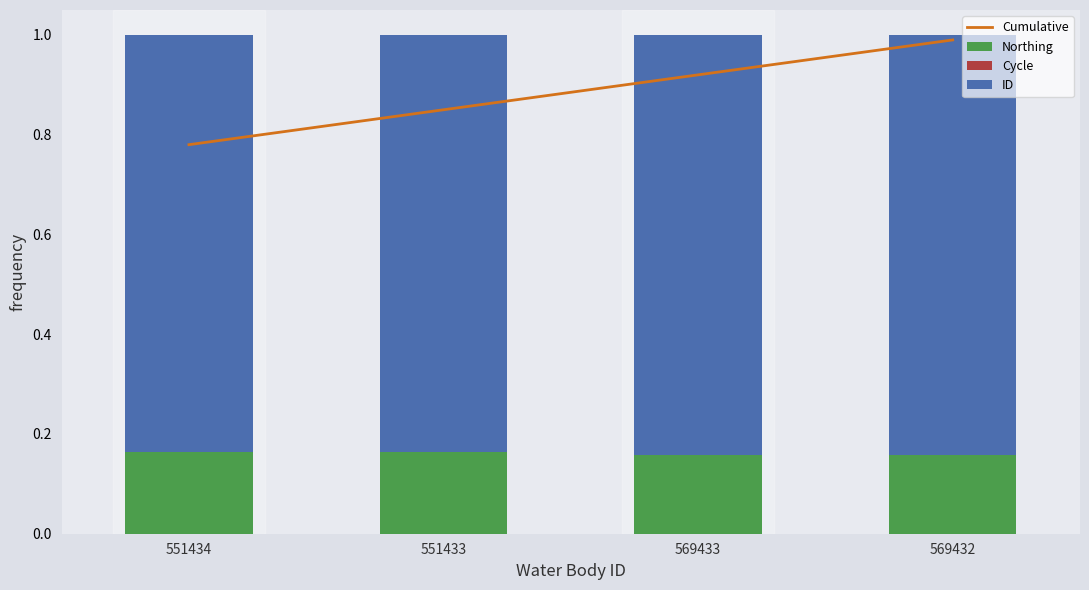

True or false: Northing has a value of 0.2 at 569432.

True